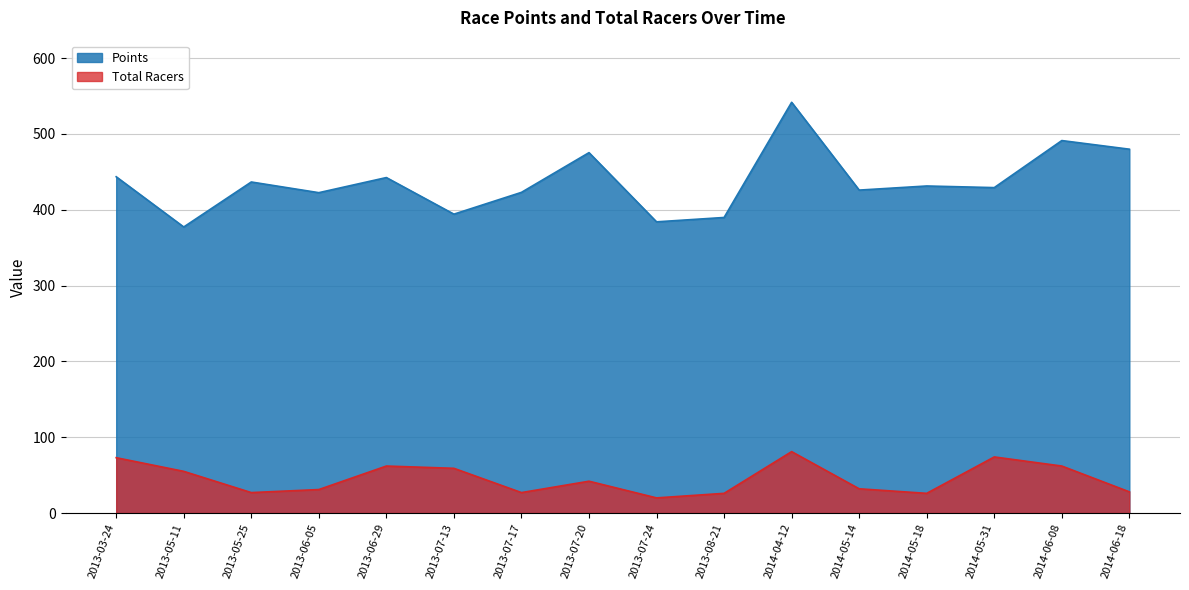

True or false: Points and Total Racers intersect in this chart.

False